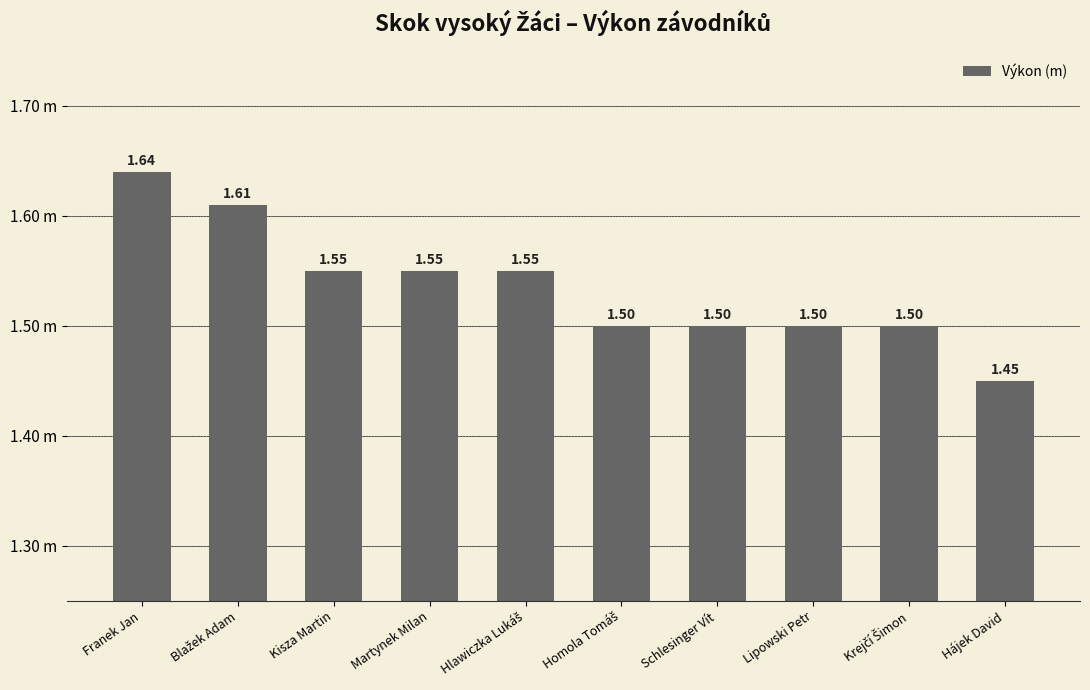

Approximately how many times larger is the value at Kisza Martin compared to Schlesinger Vít?

1.0